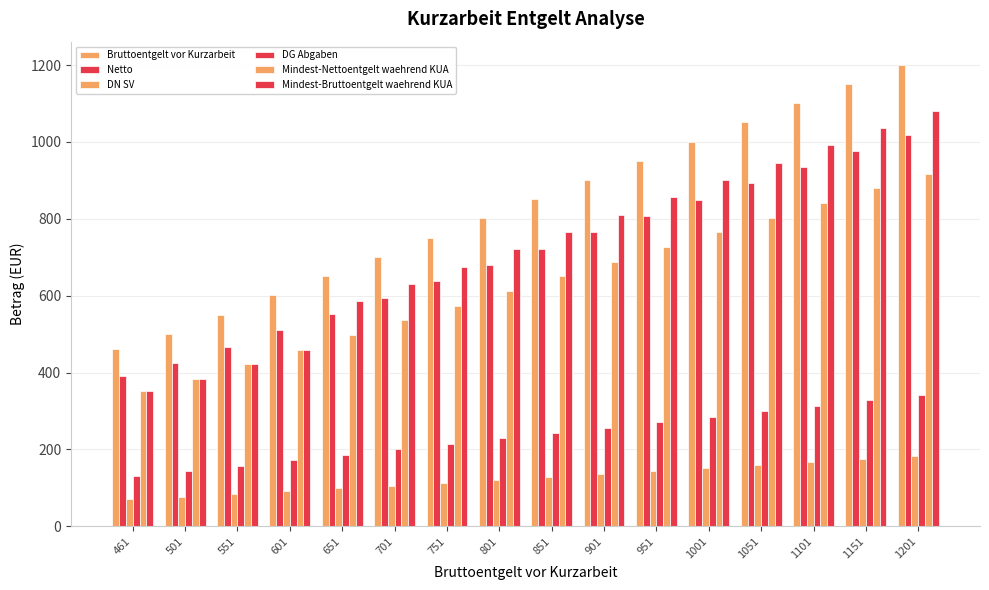

Where is Bruttoentgelt vor Kurzarbeit nearest to the value 831?

851